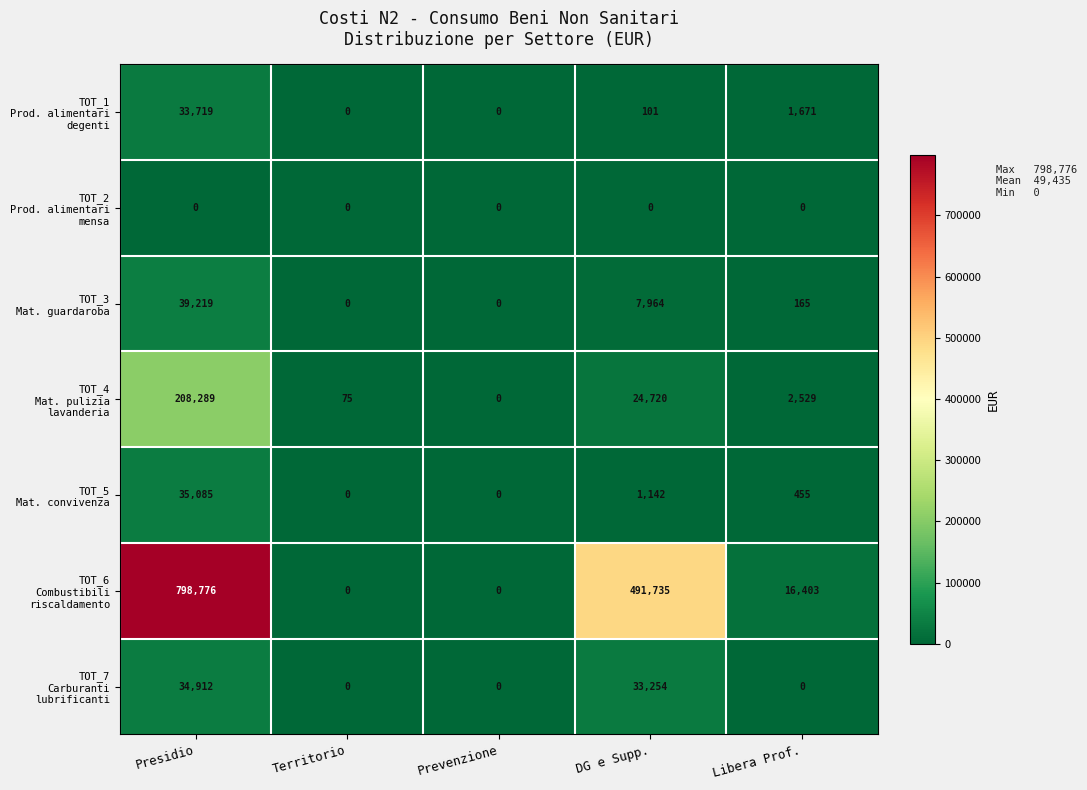

What is the maximum value shown in the chart?

798776